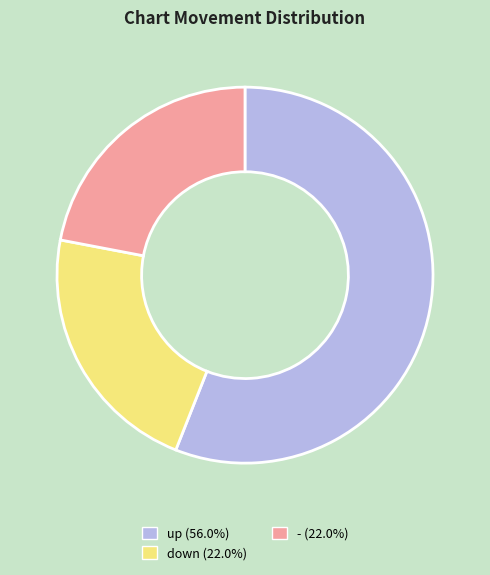

Approximately how many times larger is the value at up compared to down?

2.5